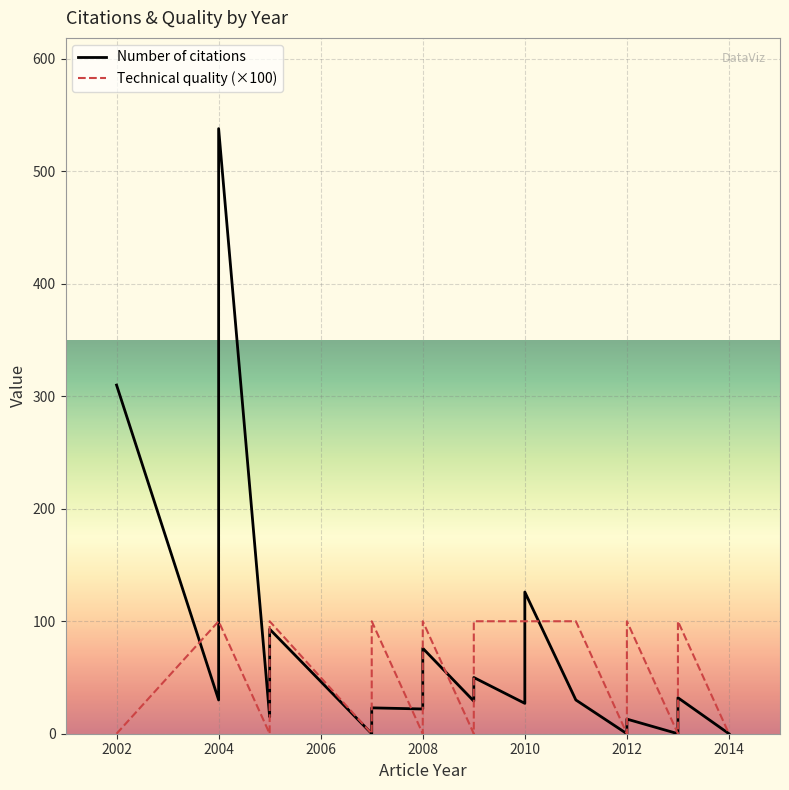

At which category does the chart reach its minimum across all series?

2012